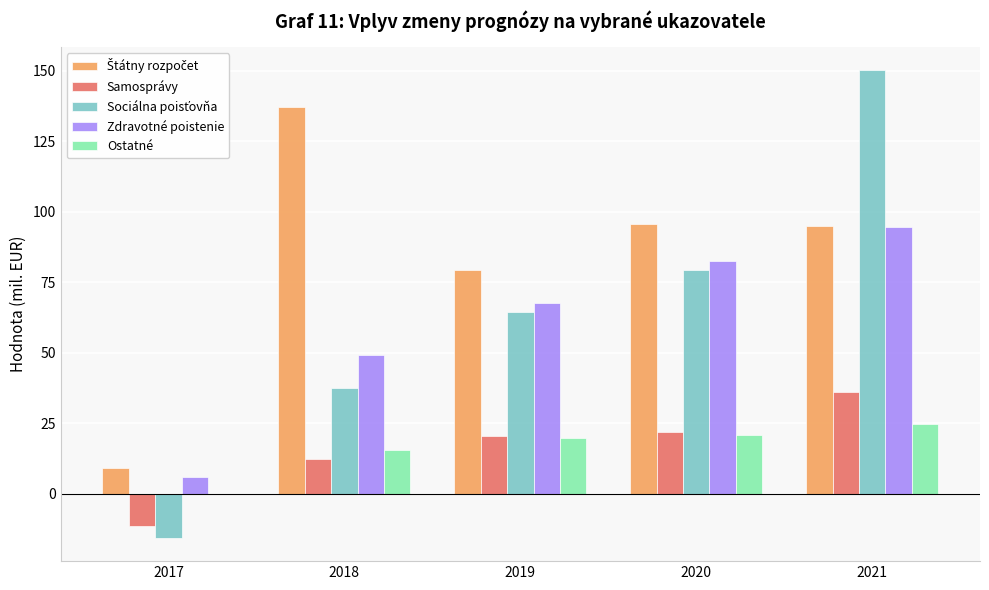

Which category has the highest value in the Zdravotné poistenie series?

2021